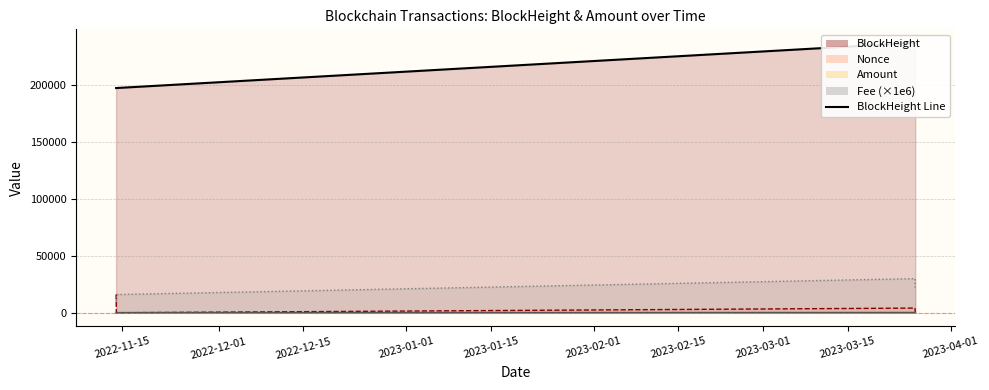

Rank the series at 2023-03-26 03:51:00 from lowest to highest value.

Nonce, Amount, Fee, BlockHeight